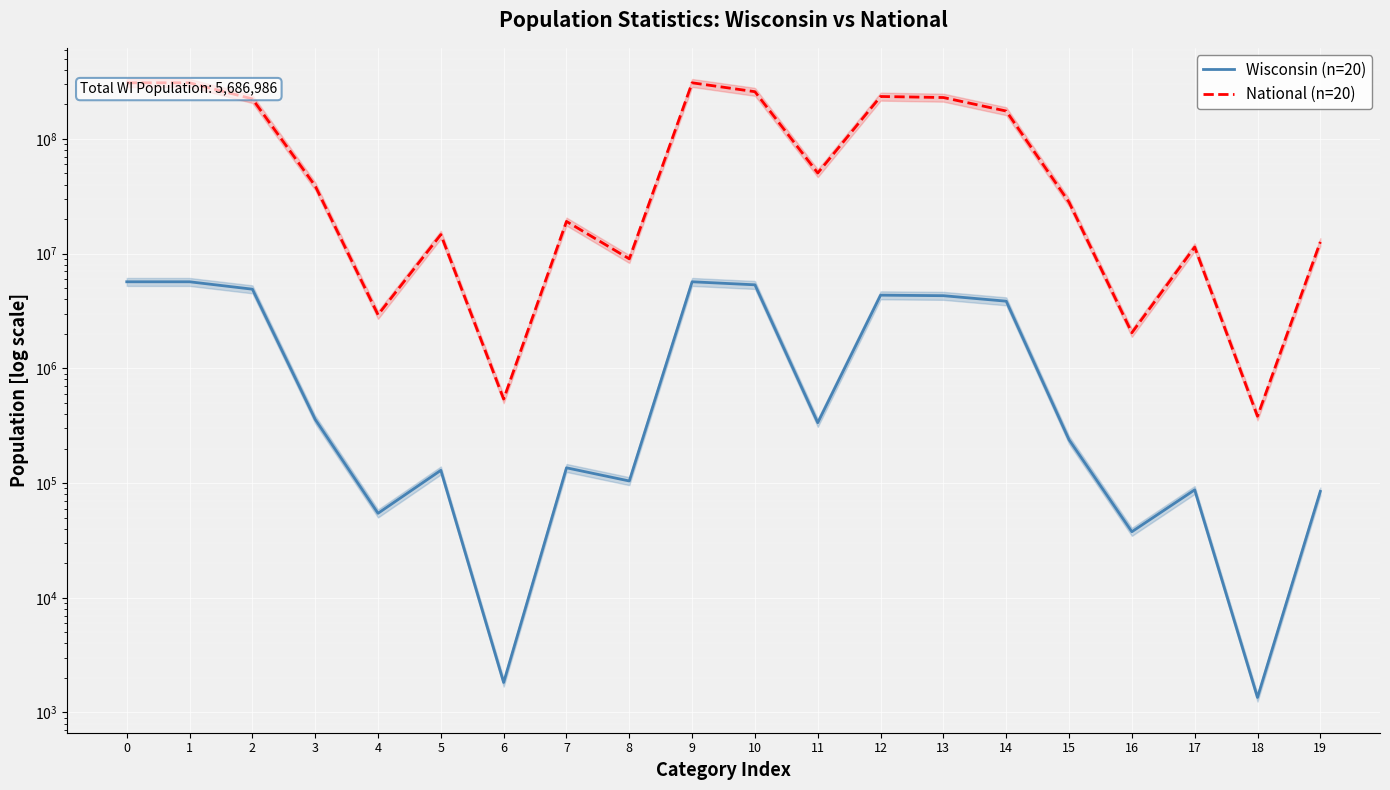

What is the greatest value displayed?

308745538